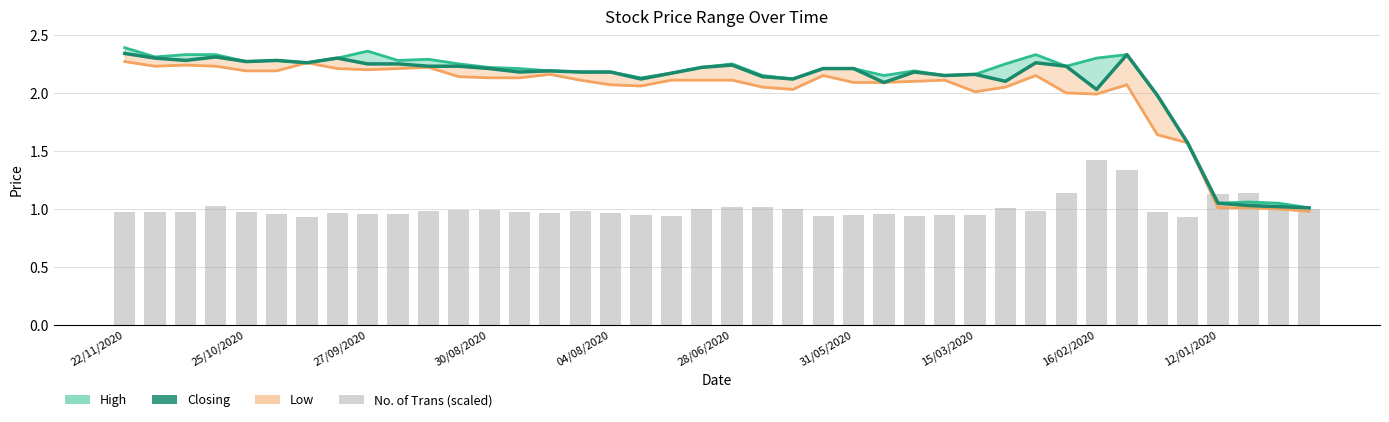

What is the value of the No. of Trans (scaled) bar at the 35th from the left?

1.0